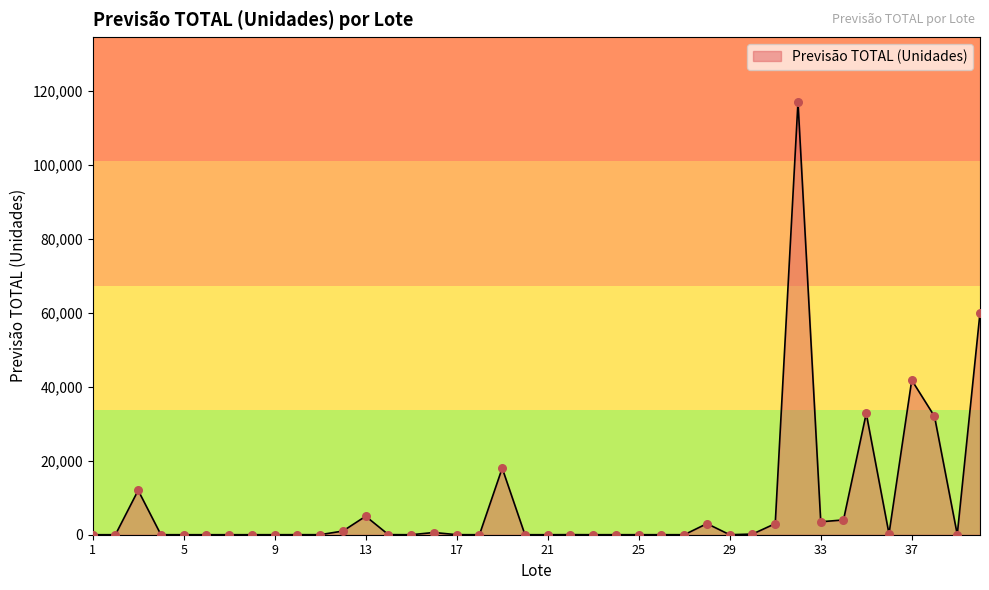

What is the maximum value shown in the chart?

117000